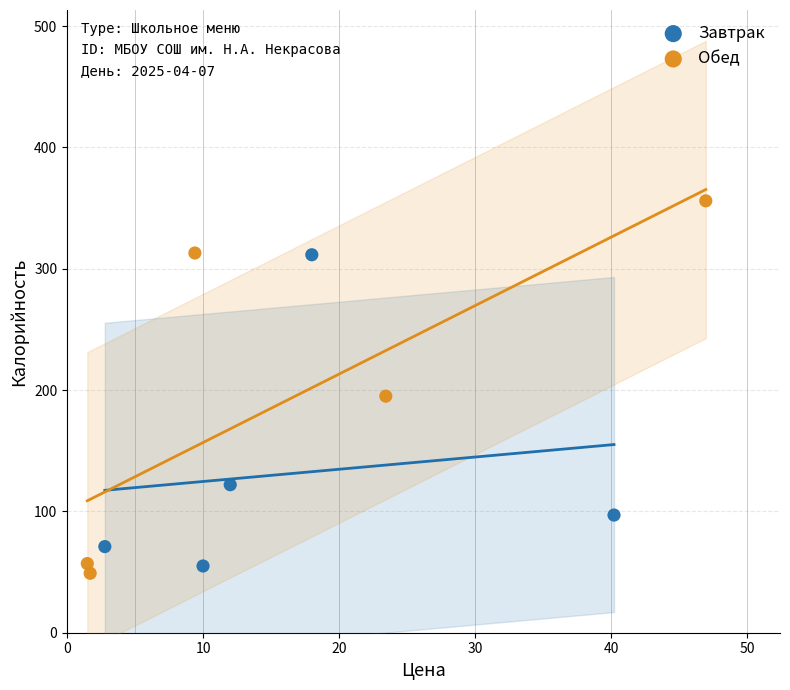

Which series contains the lowest Y value?

Обед